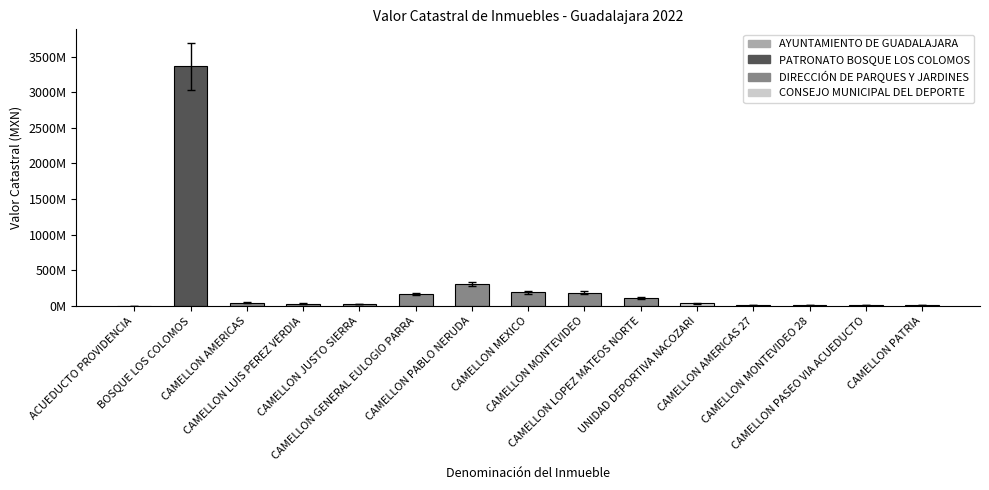

What is the difference between the values at CAMELLON LUIS PEREZ VERDIA and CAMELLON PASEO VIA ACUEDUCTO?

21687351.4